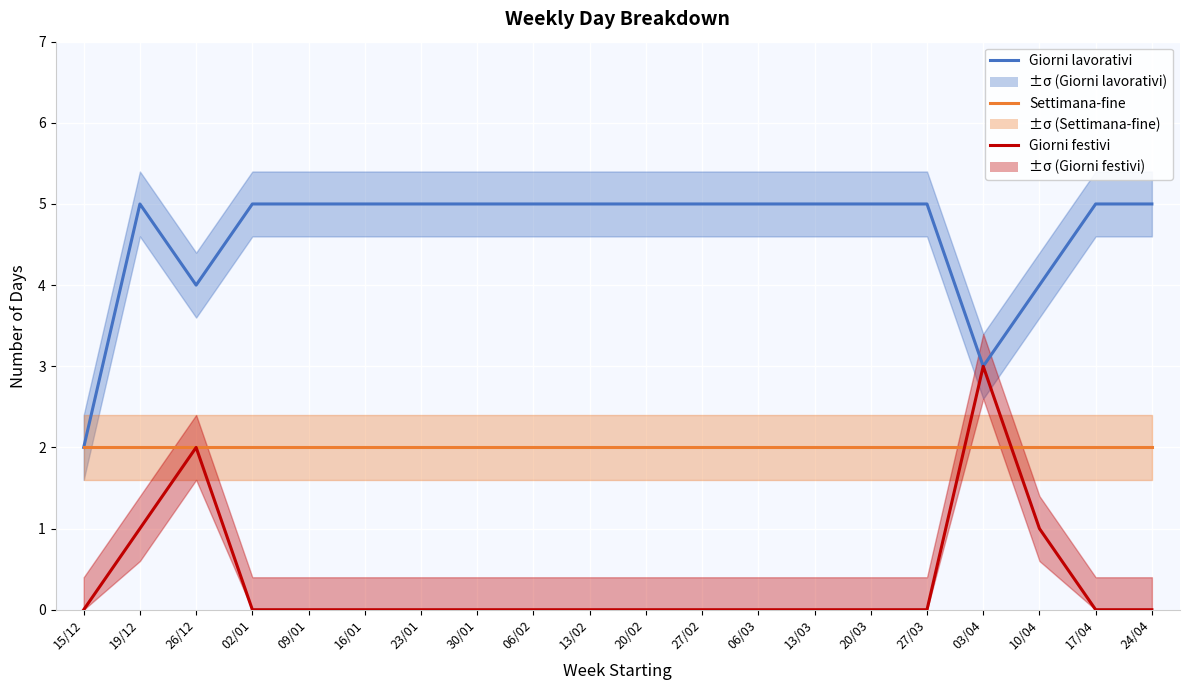

The value of Giorni lavorativi at 15/12 is 2. True or false?

True